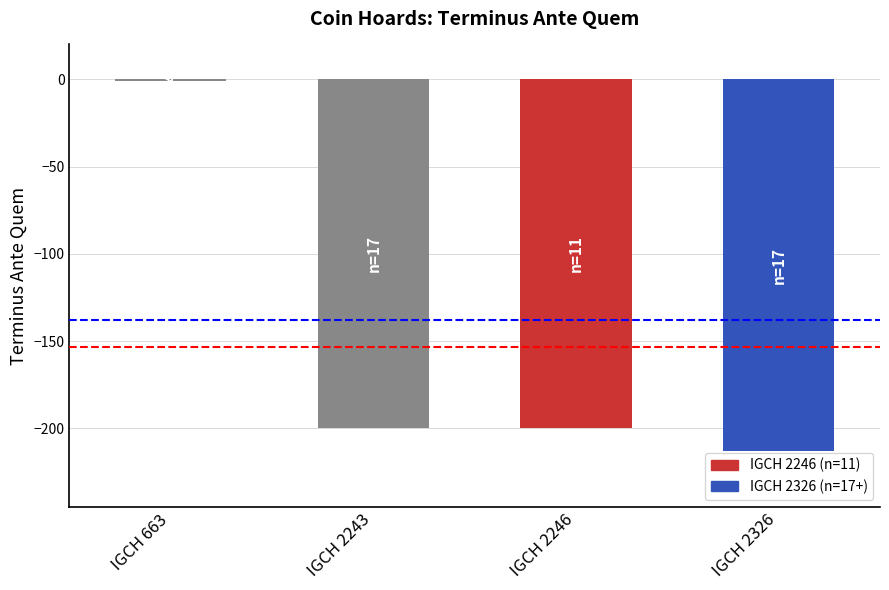

Read the value at IGCH 2246, to the nearest 10.

-200